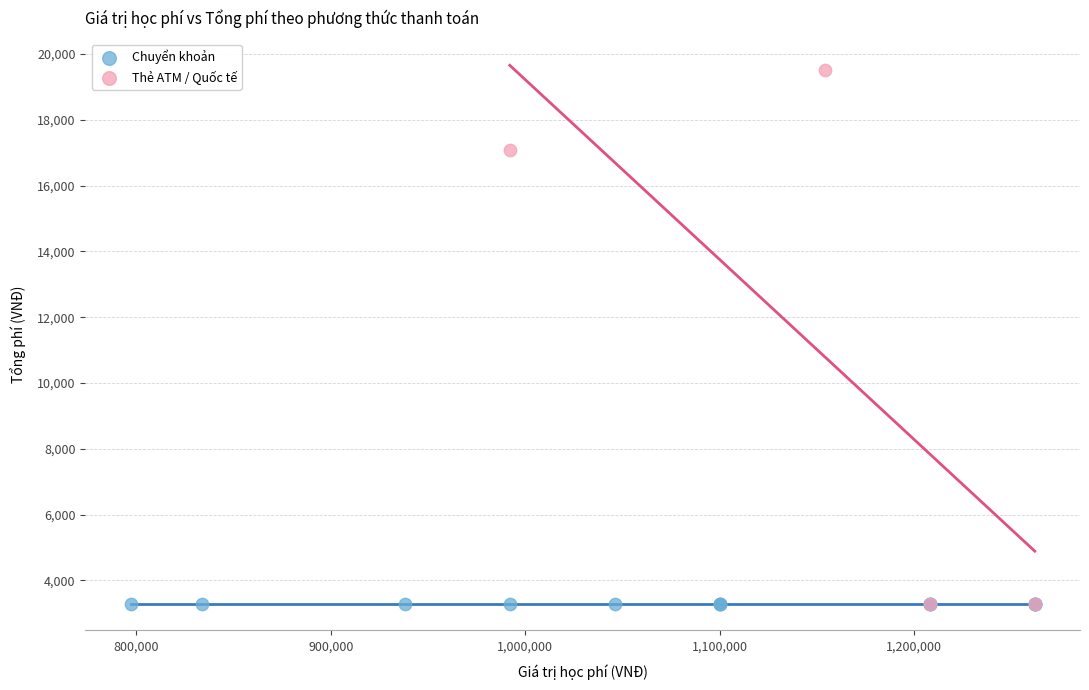

Which series contains the highest Y value?

Thẻ ATM / Quốc tế